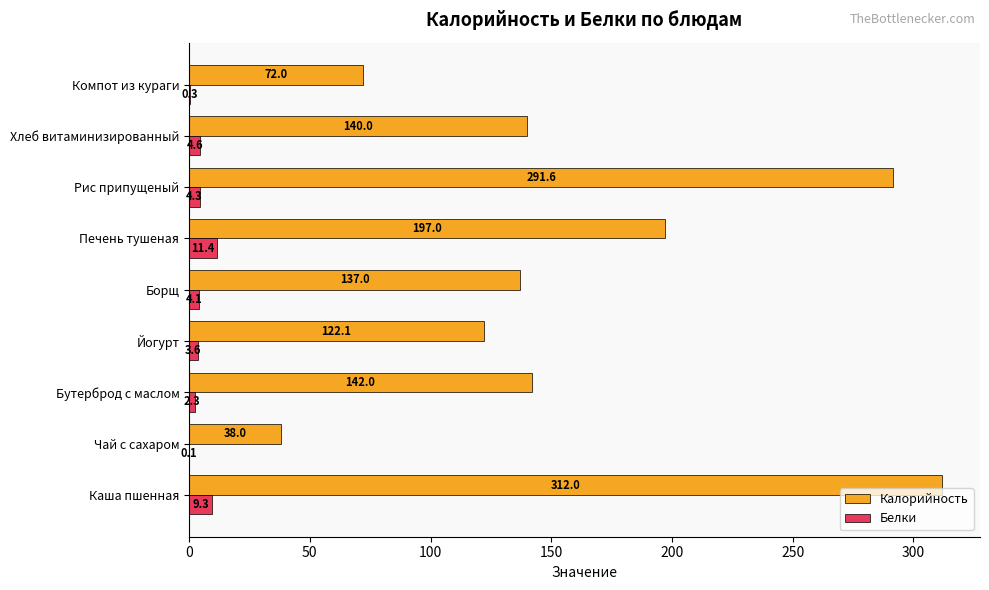

At which category does the chart reach its peak across all series?

Каша пшенная